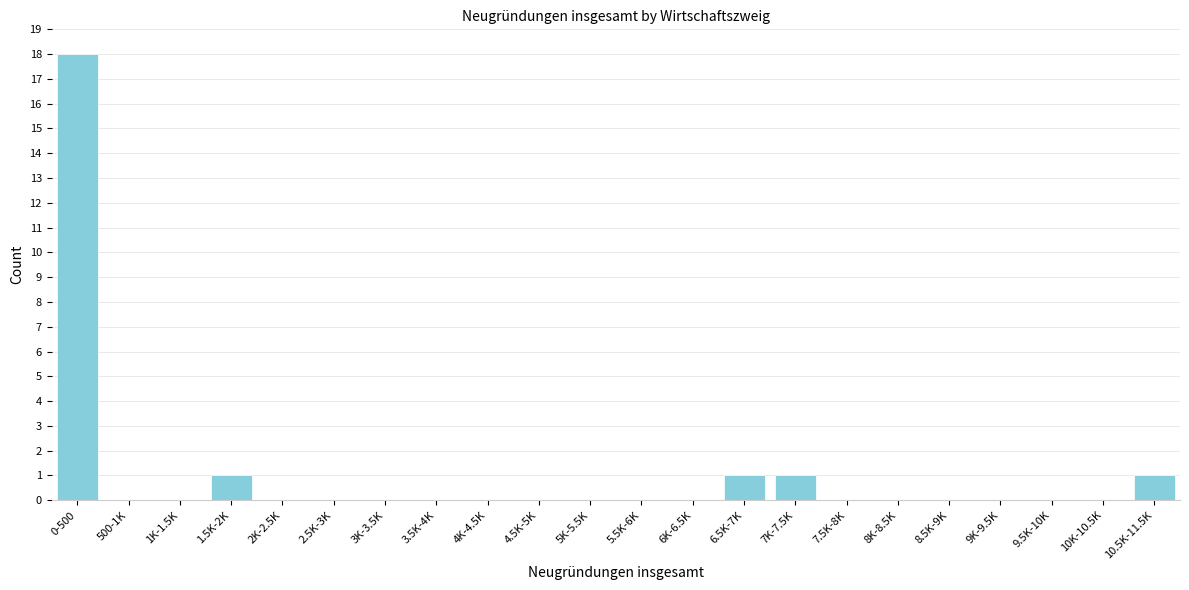

Reading left to right, transcribe all the data shown in this chart.

0-500=18	500-1K=0	1K-1.5K=0	1.5K-2K=1	2K-2.5K=0	2.5K-3K=0	3K-3.5K=0	3.5K-4K=0	4K-4.5K=0	4.5K-5K=0	5K-5.5K=0	5.5K-6K=0	6K-6.5K=0	6.5K-7K=1	7K-7.5K=1	7.5K-8K=0	8K-8.5K=0	8.5K-9K=0	9K-9.5K=0	9.5K-10K=0	10K-10.5K=0	10.5K-11.5K=1